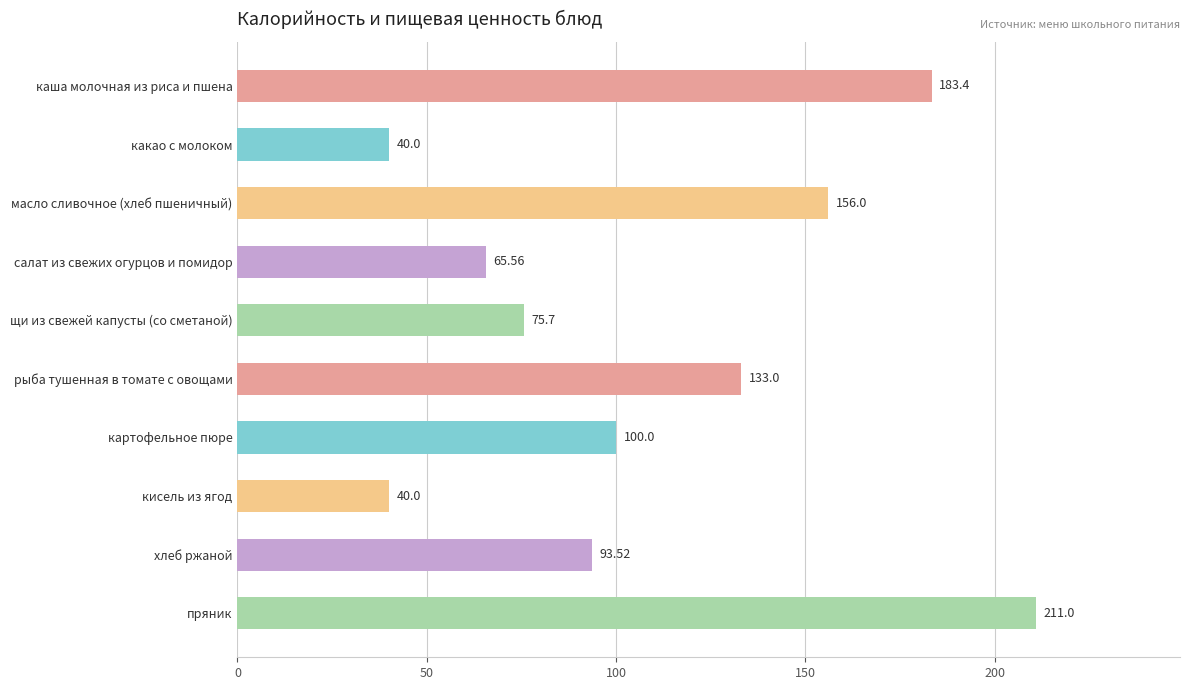

How many data points are less than 100?

5